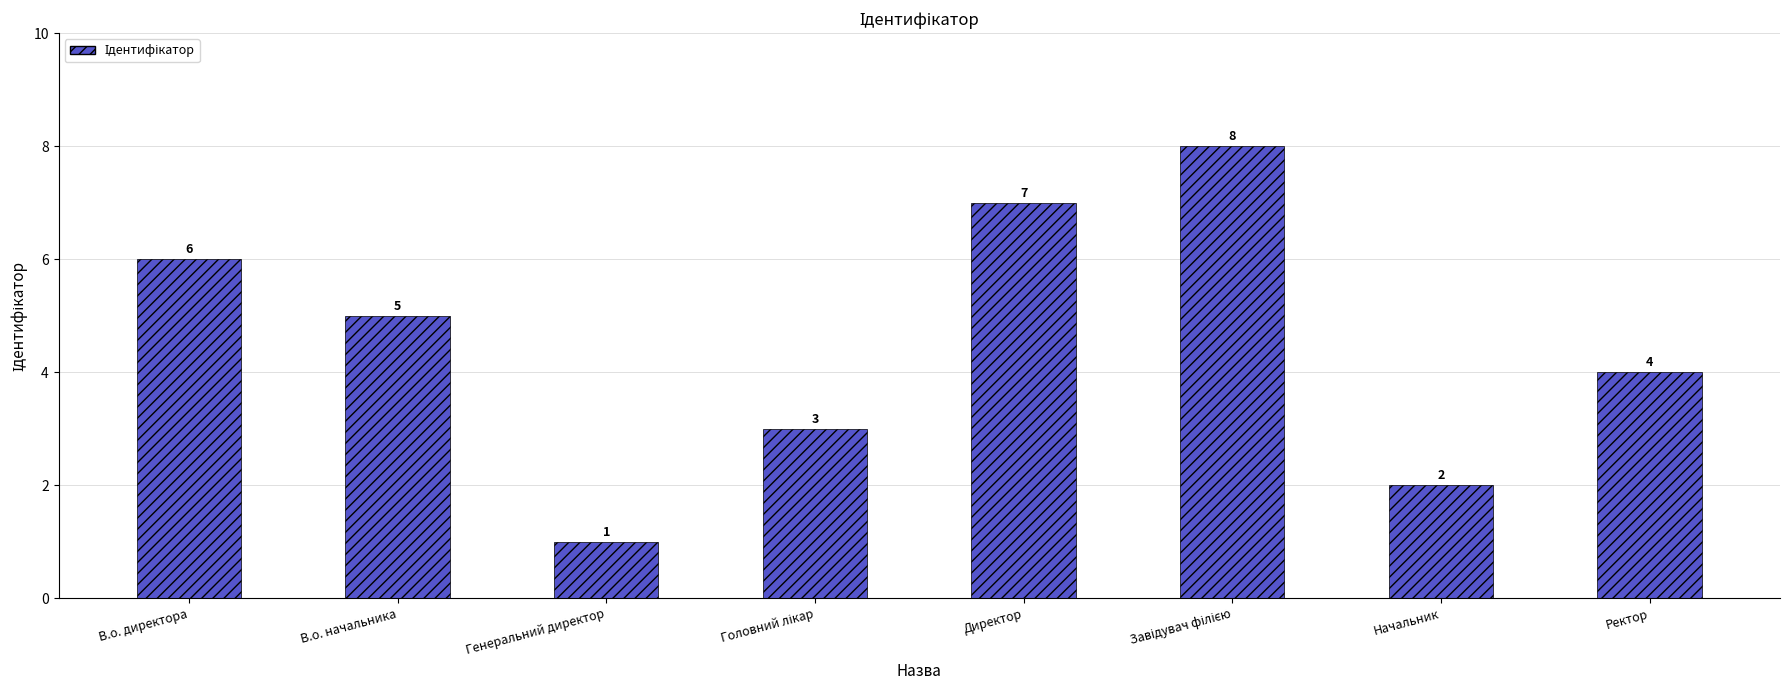

Is it true that the value at В.о. директора is 6?

True